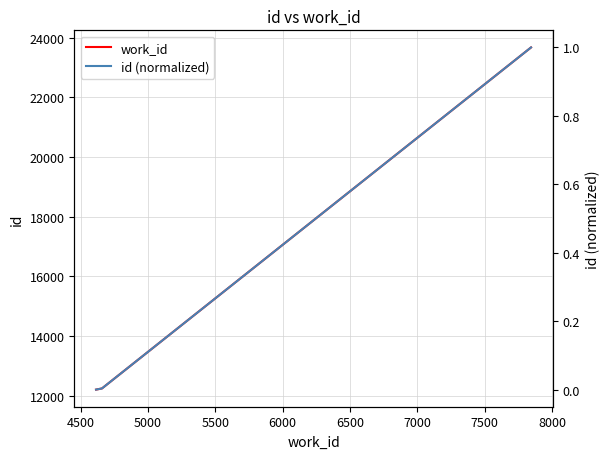

What is the lowest value of the work_id series?

12210